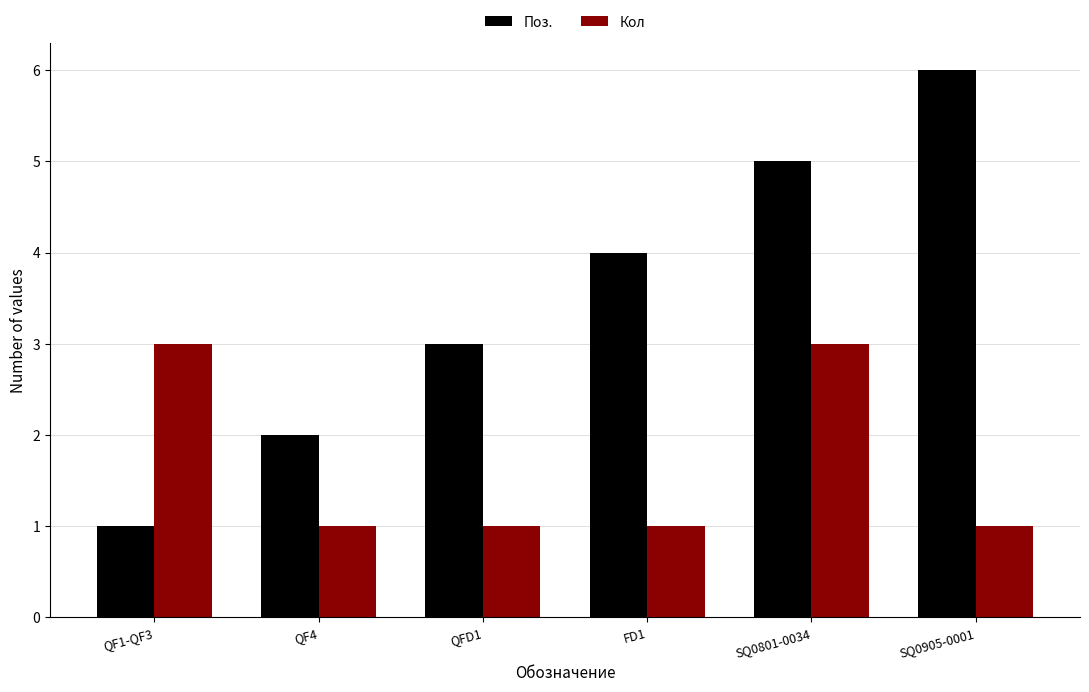

What position from the left is QF4?

2